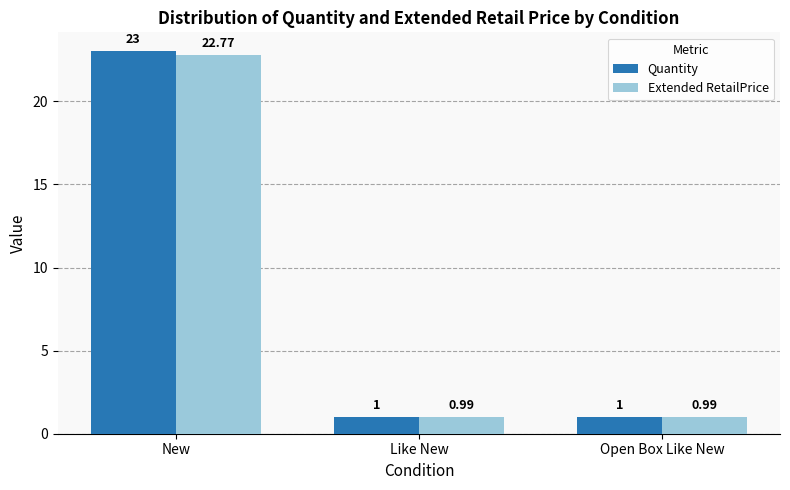

Which category has the highest value in the Extended RetailPrice series?

New